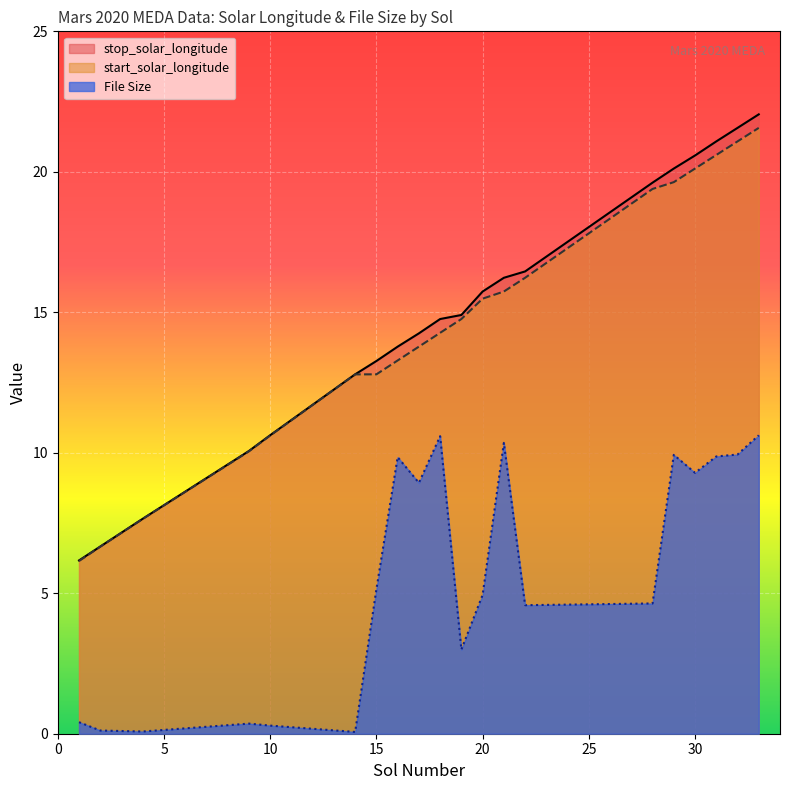

Which series has the largest total across all categories?

stop_solar_longitude